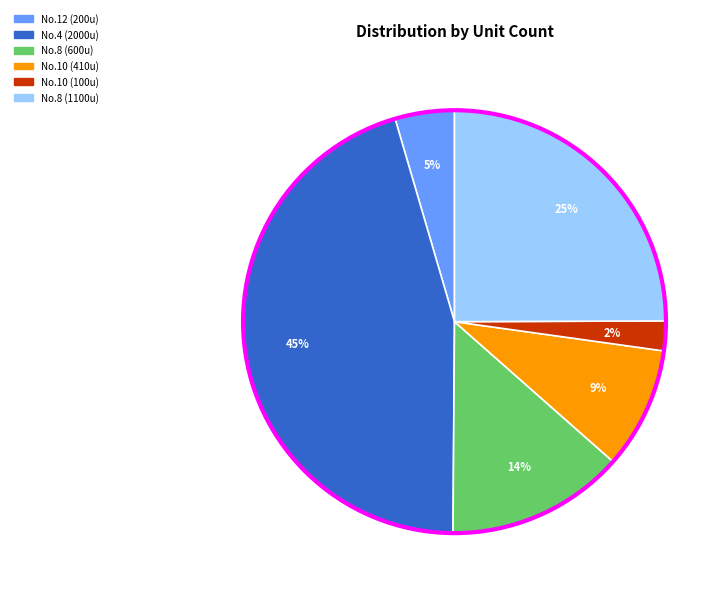

To the nearest percent, what is the average slice percentage?

17%